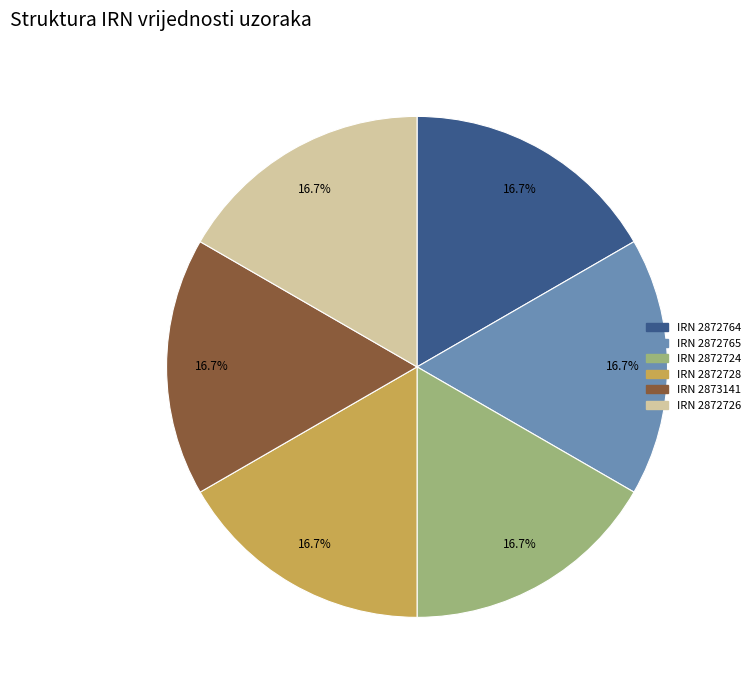

Is there a majority slice in this chart?

No